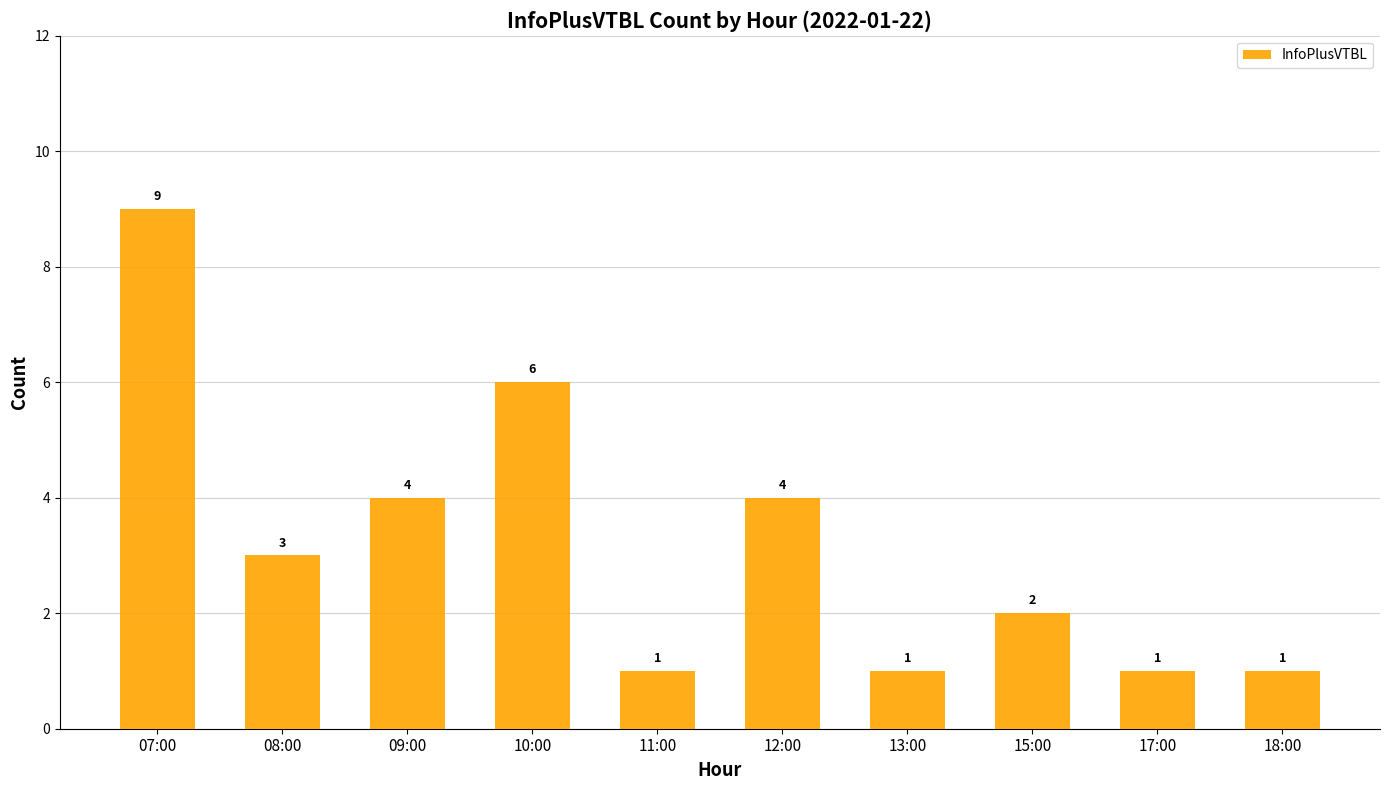

What is the label of the 7th bar from the left?

13:00